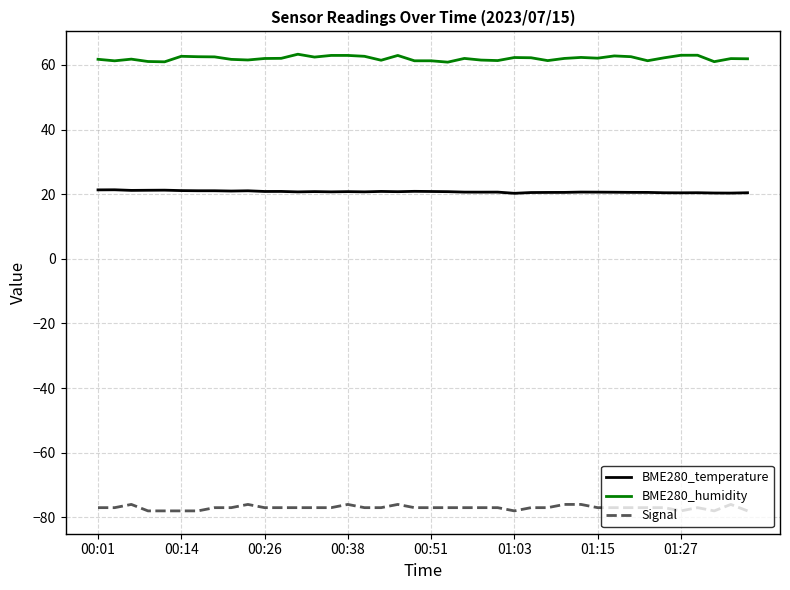

True or false: Signal and BME280_temperature cross at least once.

False